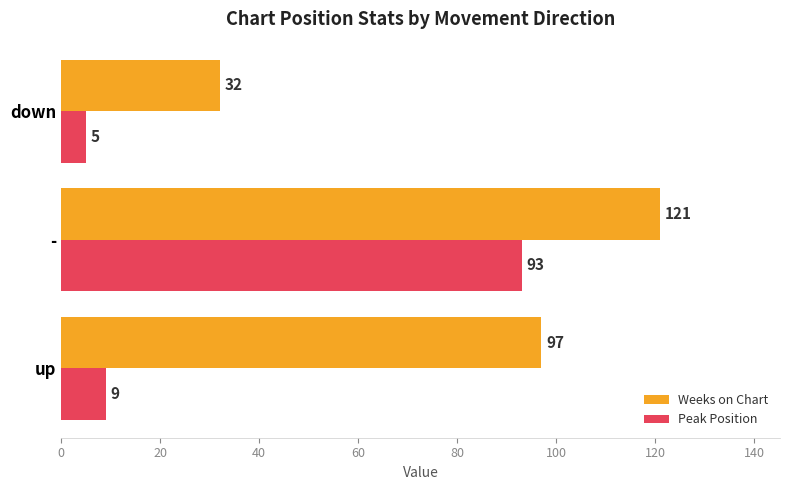

Count the number of data series in this chart.

2